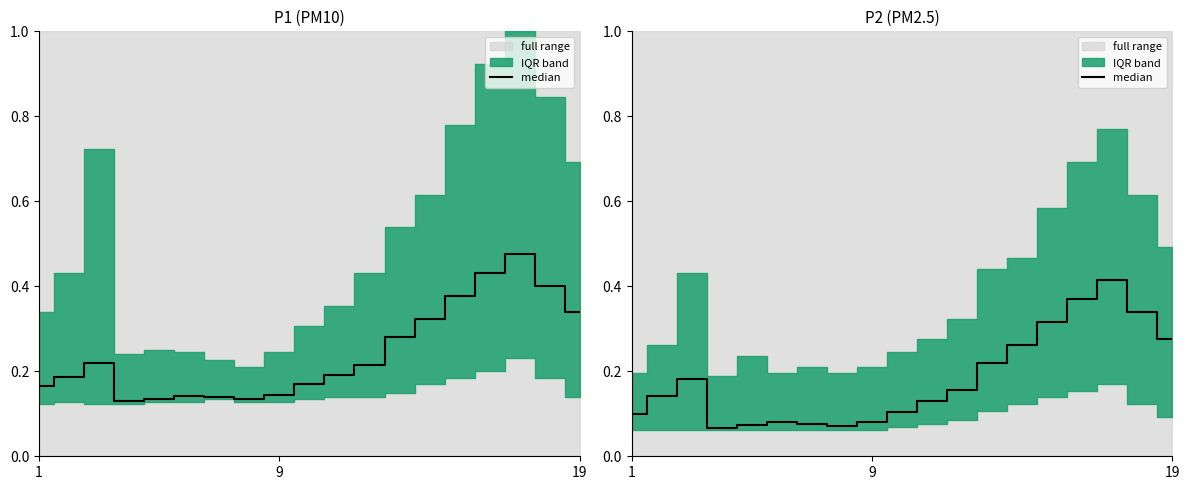

How many values are between 0 and 1?

19